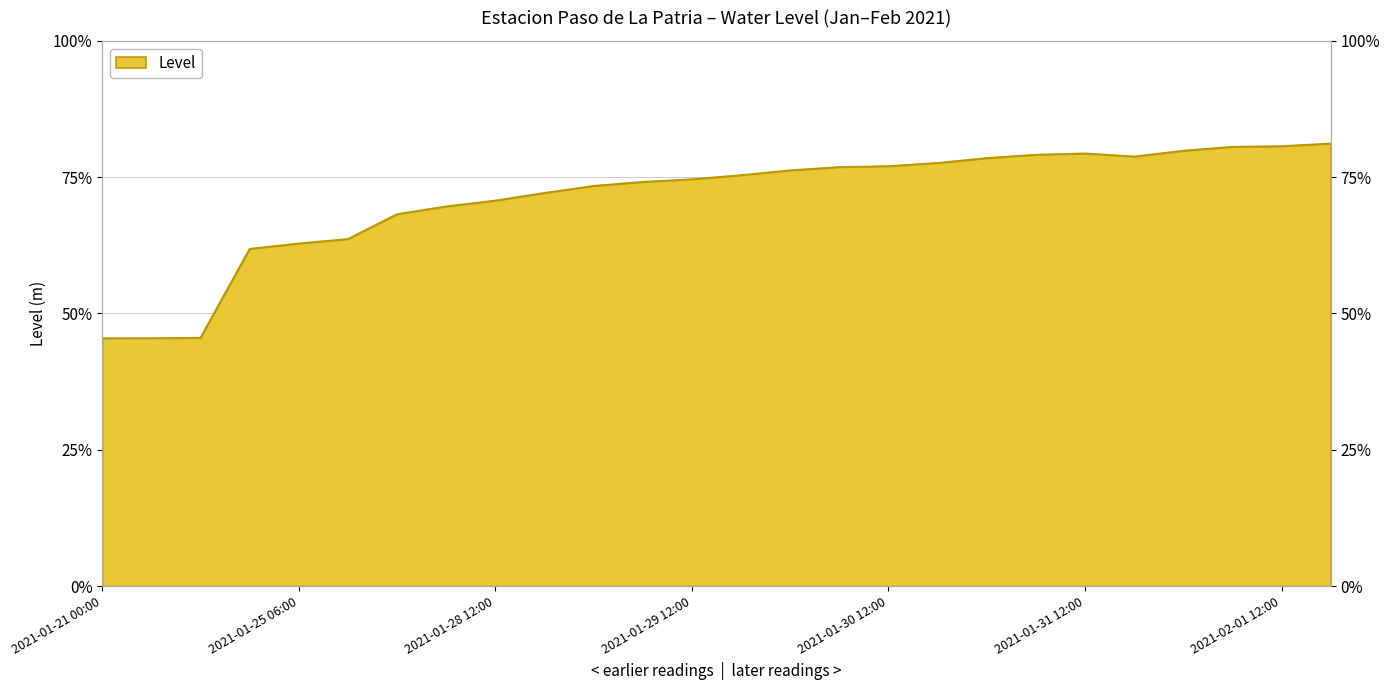

Reading left to right, extract all data points from this chart.

2.3	2.3	2.3	3.1	3.1	3.2	3.4	3.5	3.5	3.6	3.7	3.7	3.7	3.8	3.8	3.8	3.9	3.9	3.9	4.0	4.0	3.9	4.0	4.0	4.0	4.1